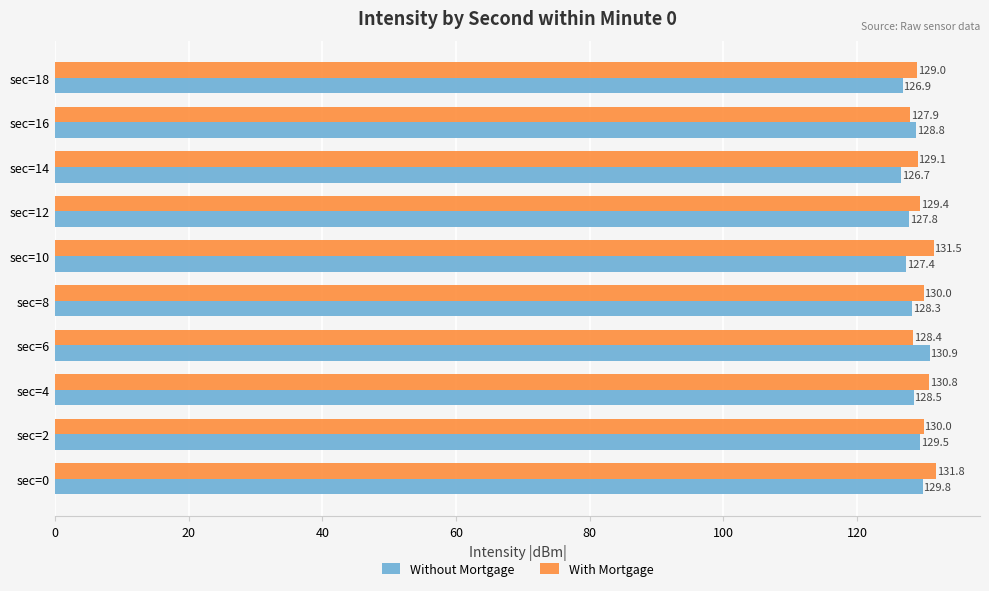

True or false: Without Mortgage has a value of 128.3 at sec=8.

True